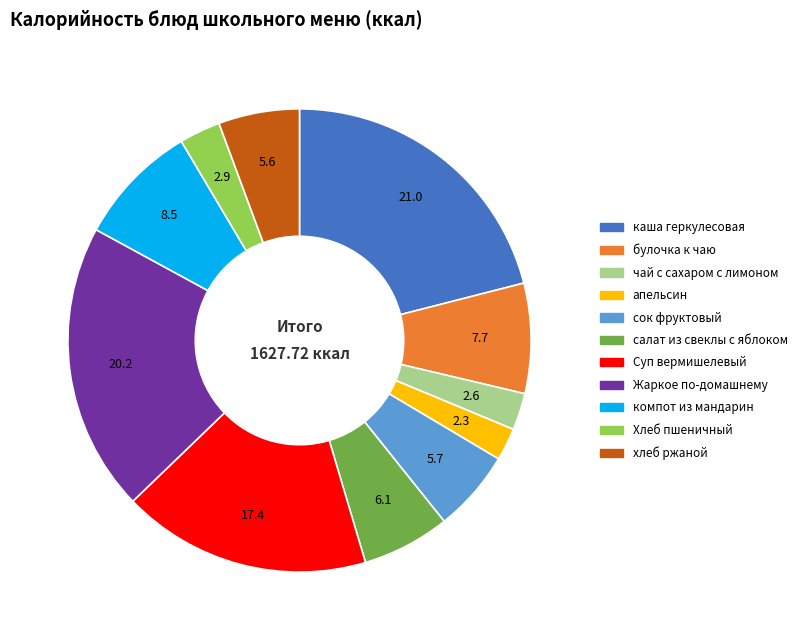

Is the sum of апельсин and хлеб ржаной greater than half?

No